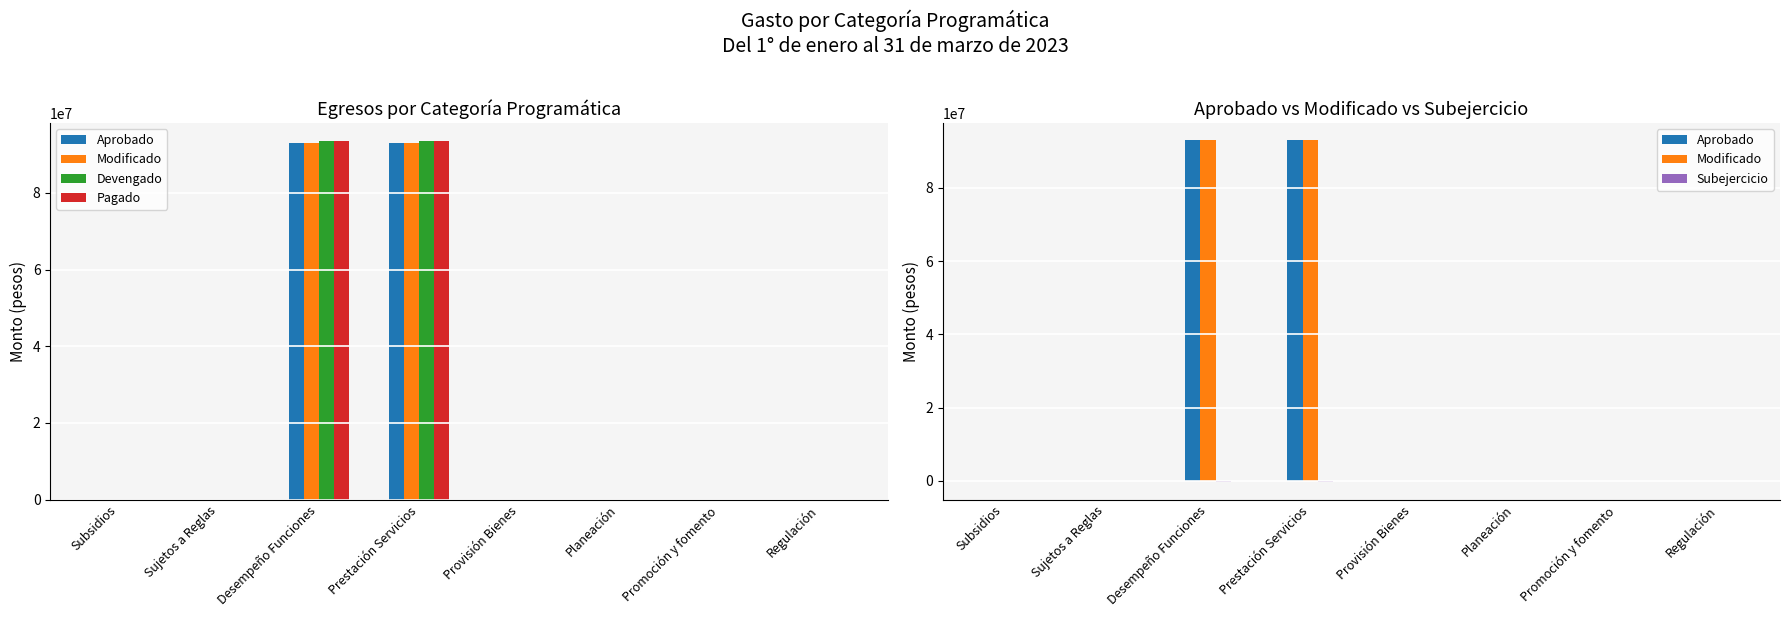

What position from the right is Subsidios?

8